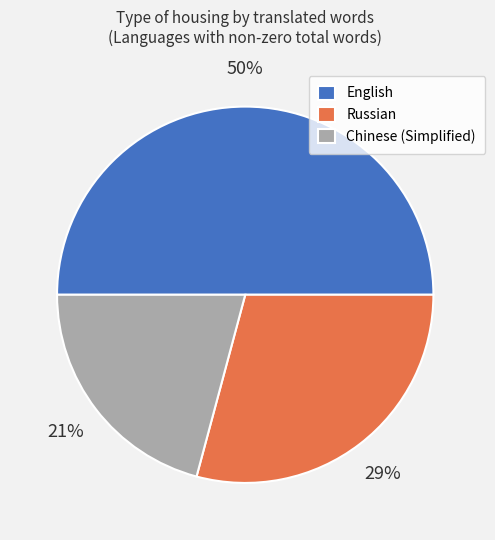

Count the number of slices in the pie.

3